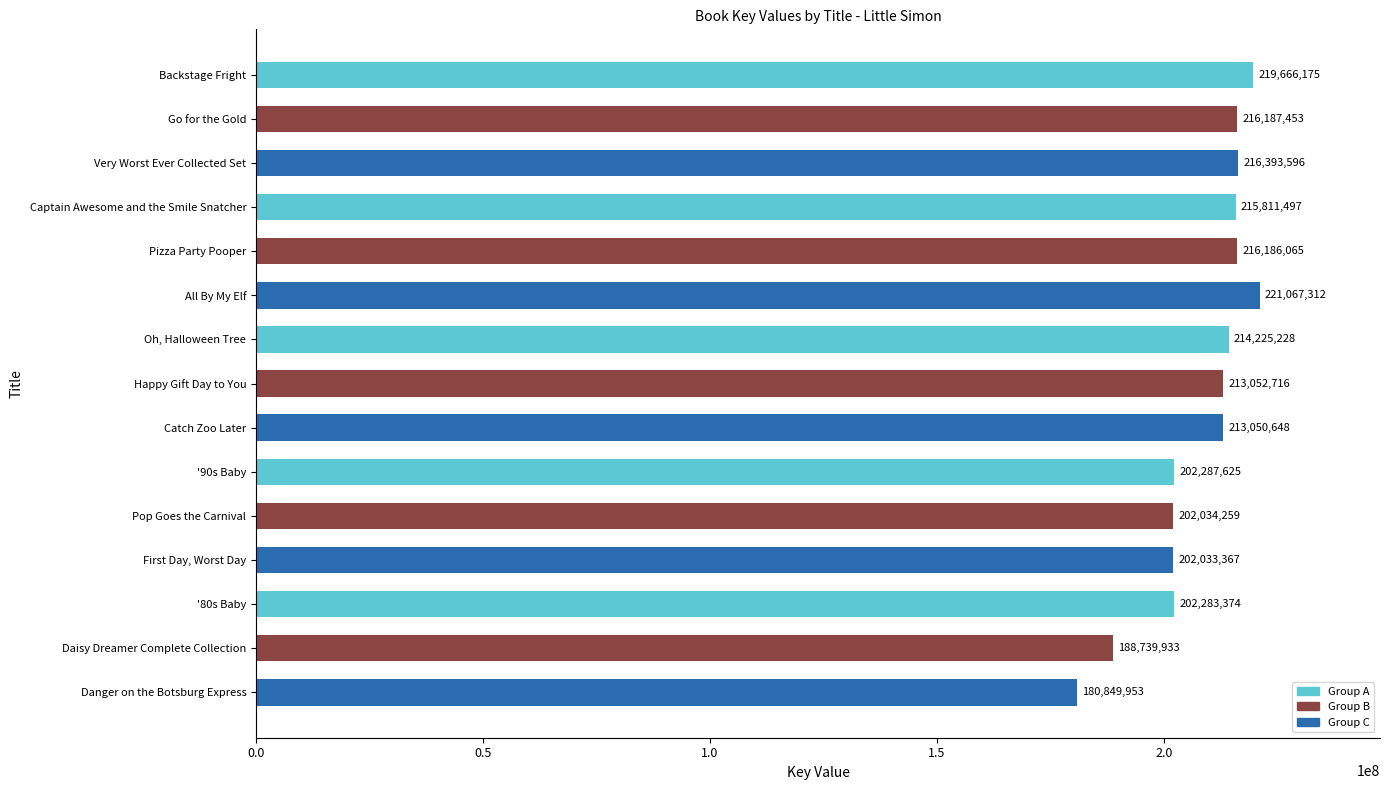

What is the difference between the maximum and minimum values?

40217359